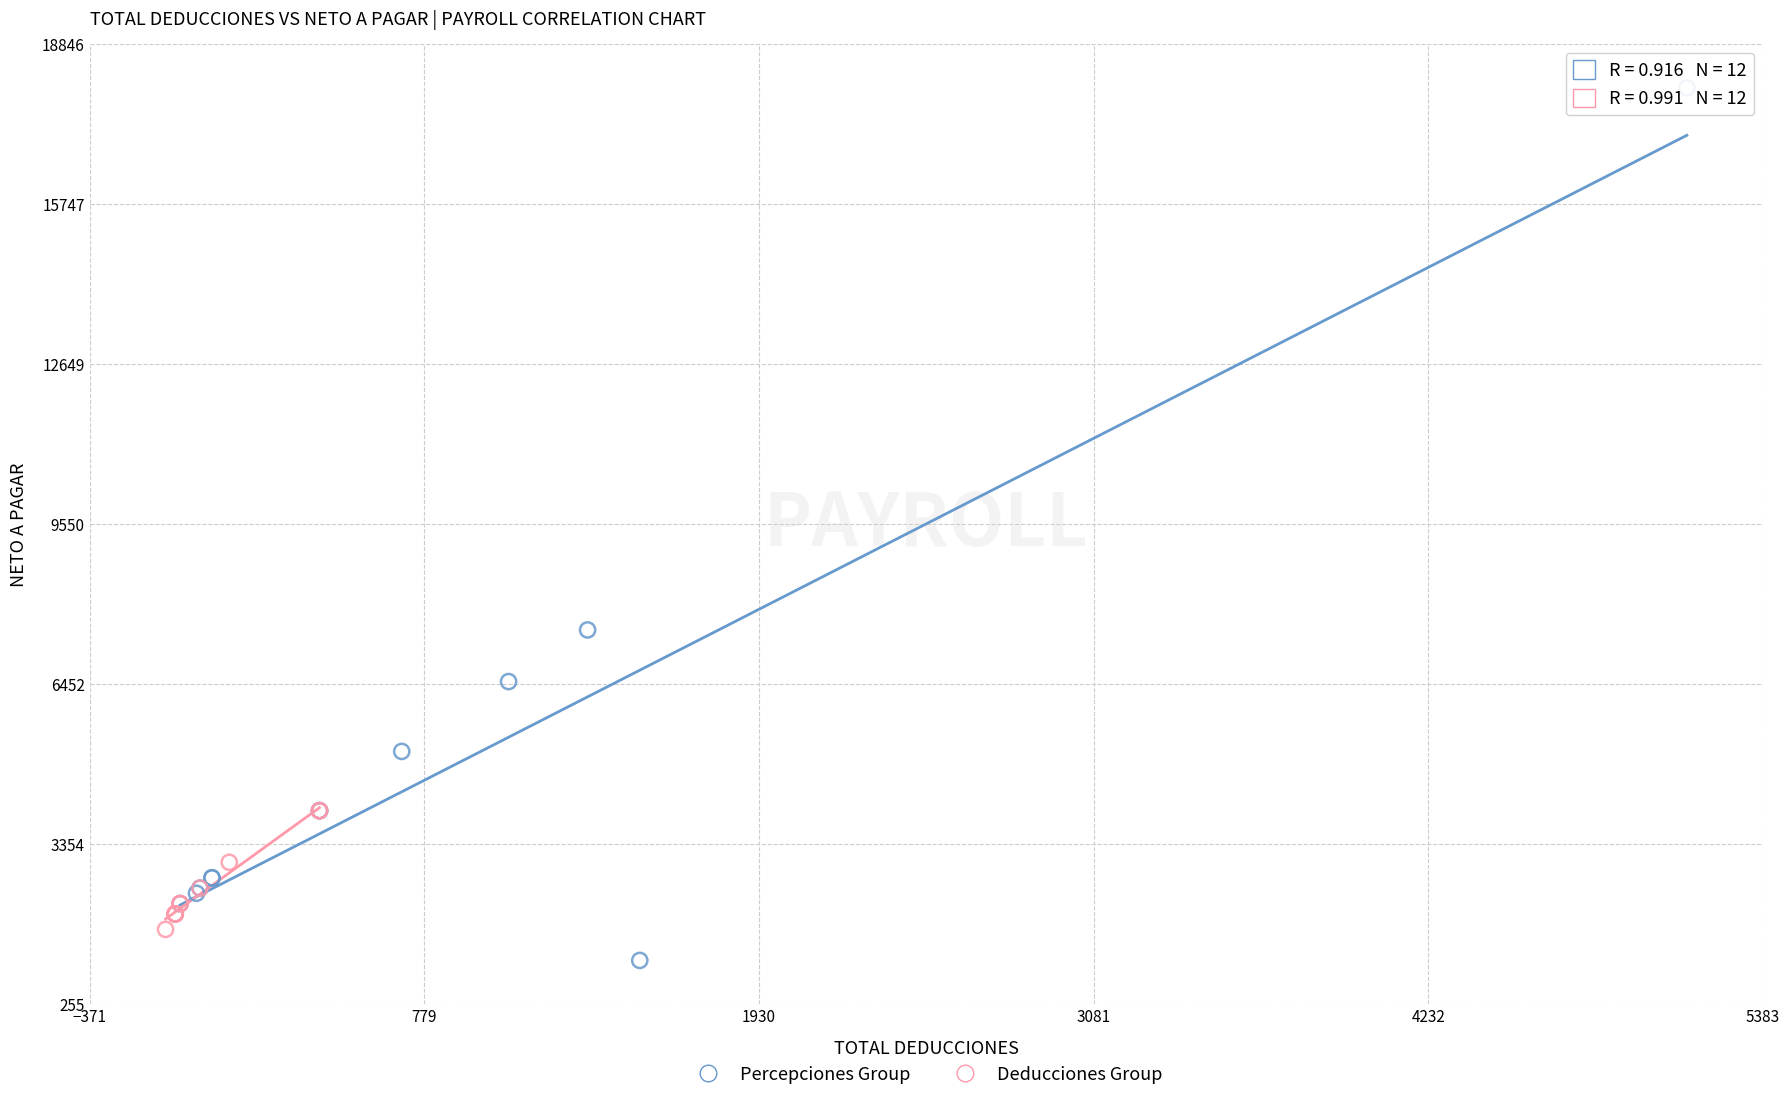

Which series contains the highest Y value?

Percepciones Group